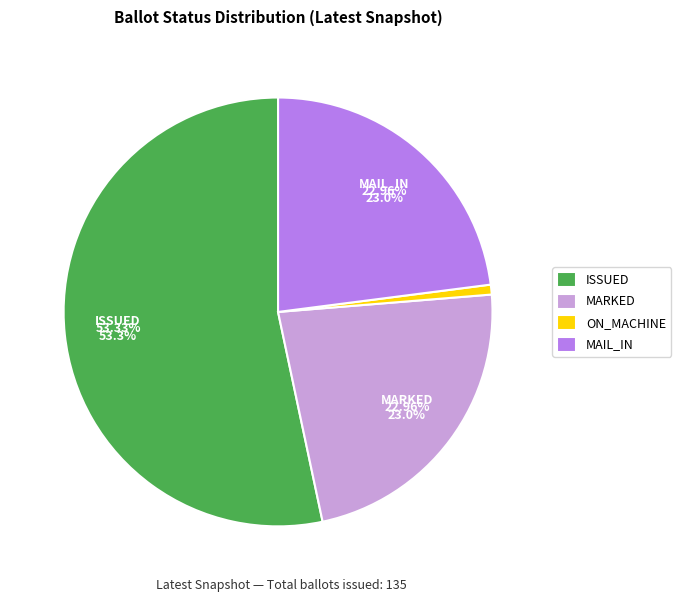

Does any single category account for the majority?

Yes